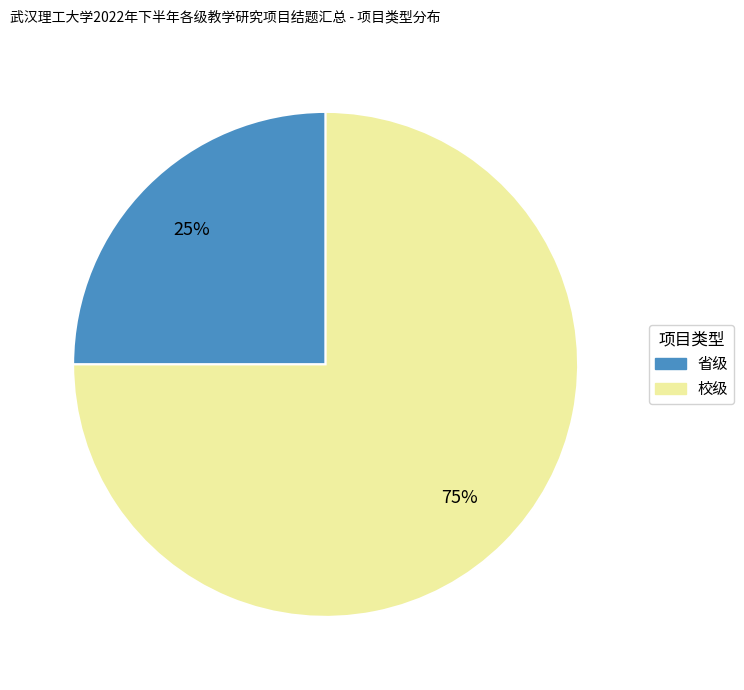

Is it true that 校级 is 75% of the pie?

True